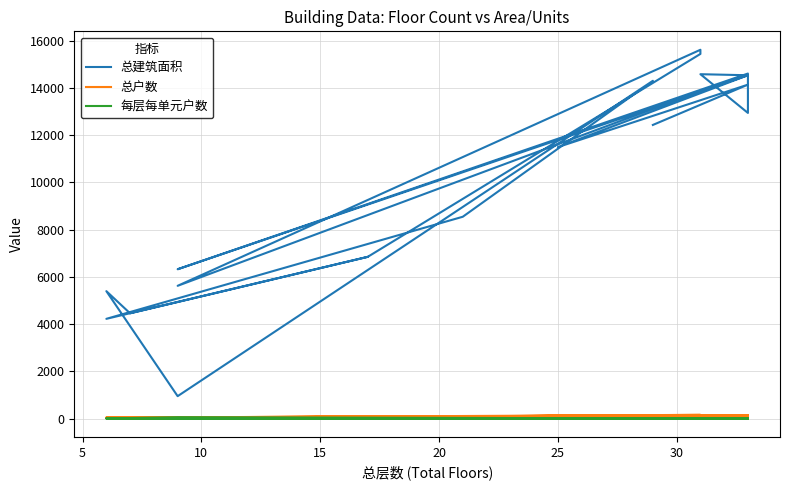

Which series ends up on top after the final intersection of 总户数 and 每层每单元户数?

总户数